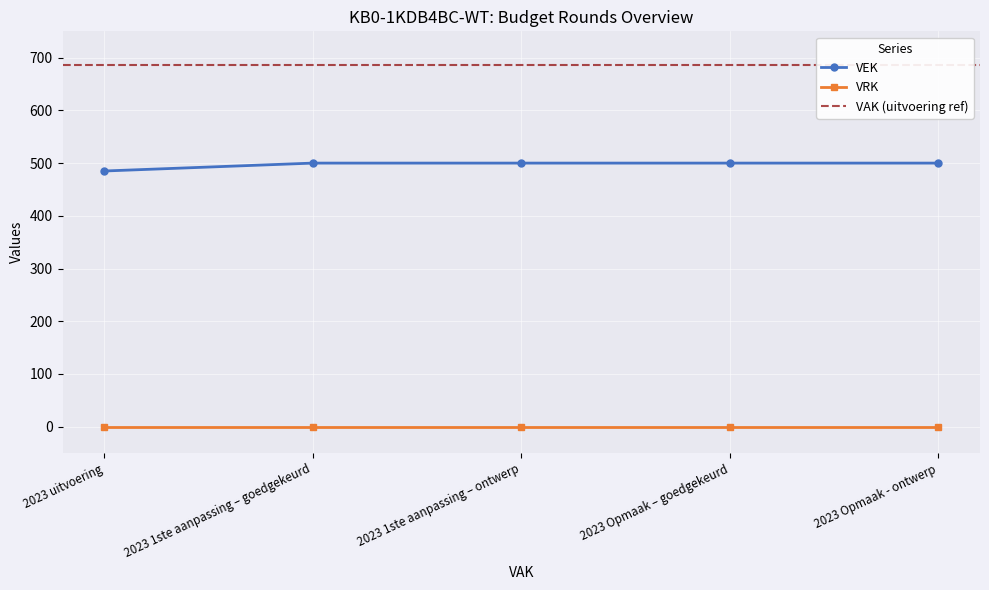

What is the label of the 1st point from the left?

2023 uitvoering